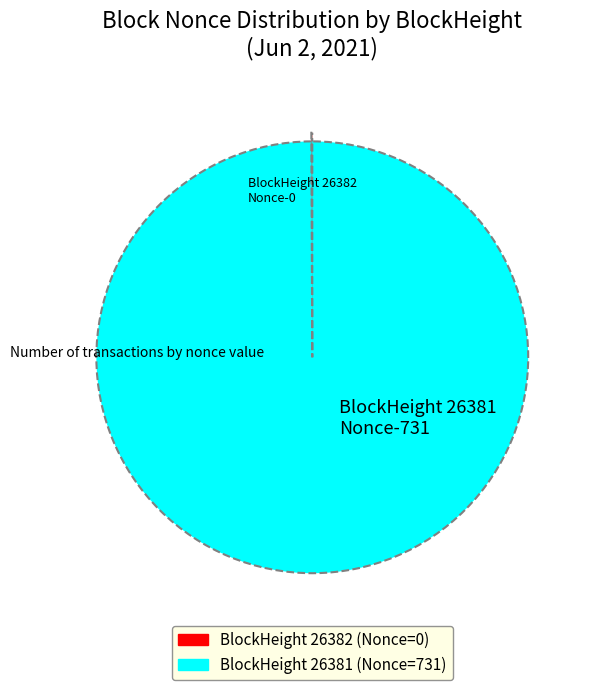

Does any single category account for the majority?

Yes